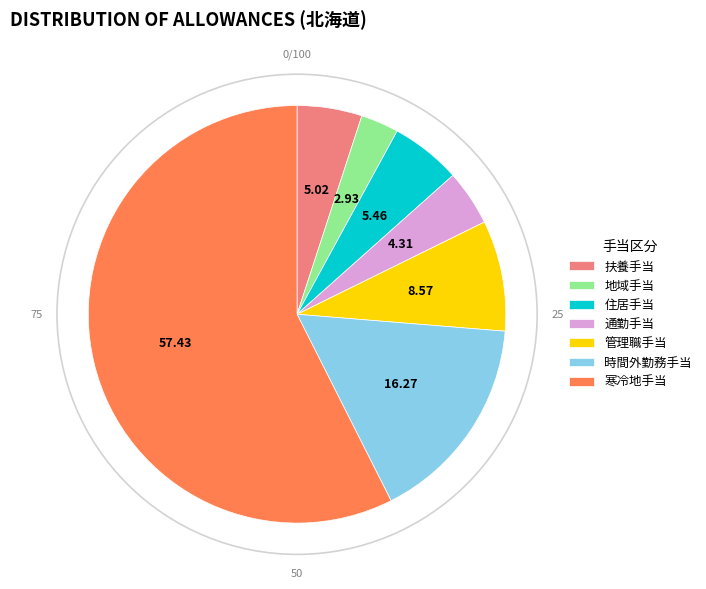

Is there any slice that represents more than half of the pie?

Yes